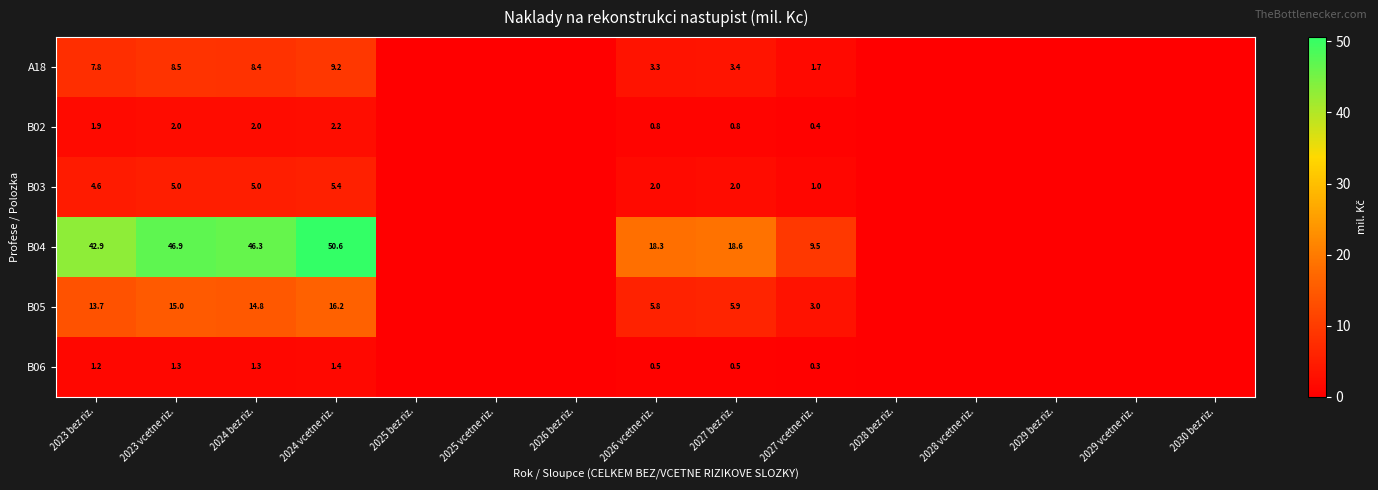

The B03 series shows 2.0 at 2023 bez riz.. True or false?

False